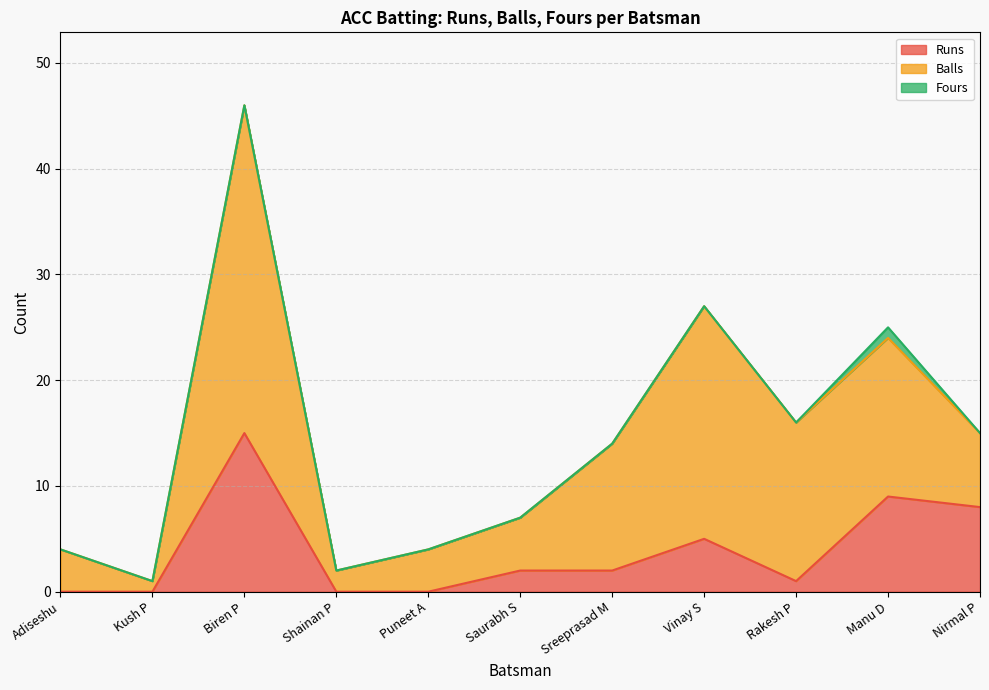

The value of Fours at Manu D is 1. True or false?

True